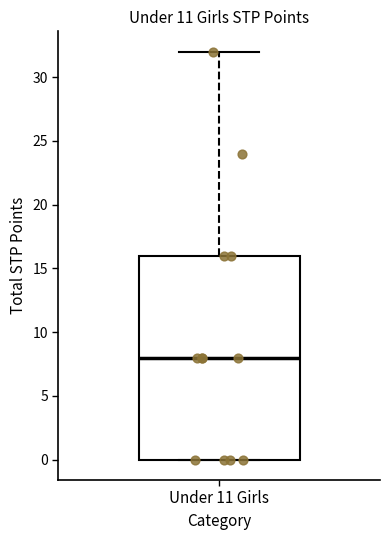

Read this box plot against the y-axis: the position of the median line, the range covered by the box, and the ends of both whiskers. The values are not printed on the chart, so give them approximately, as read against the axis.

median 8, box 0 to 16, whiskers 0 to 32